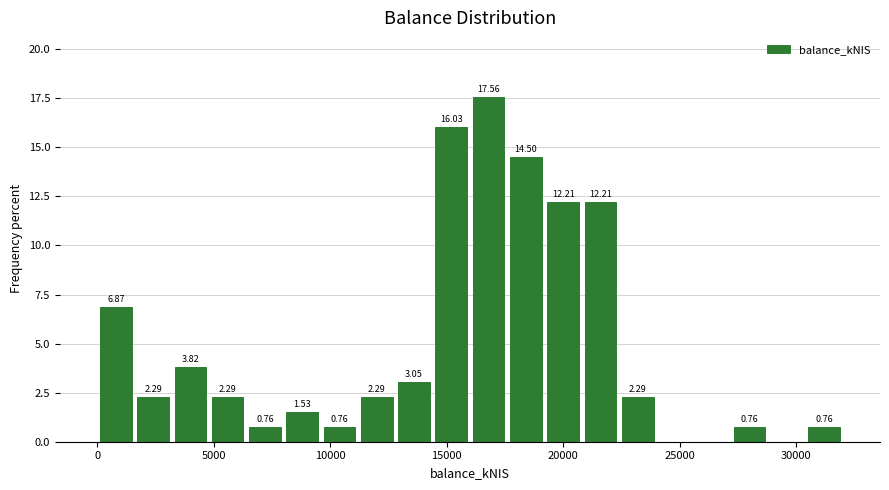

Around what value on the x-axis is the tallest bar? Give the approximate position of its centre, as read against the axis.

17000